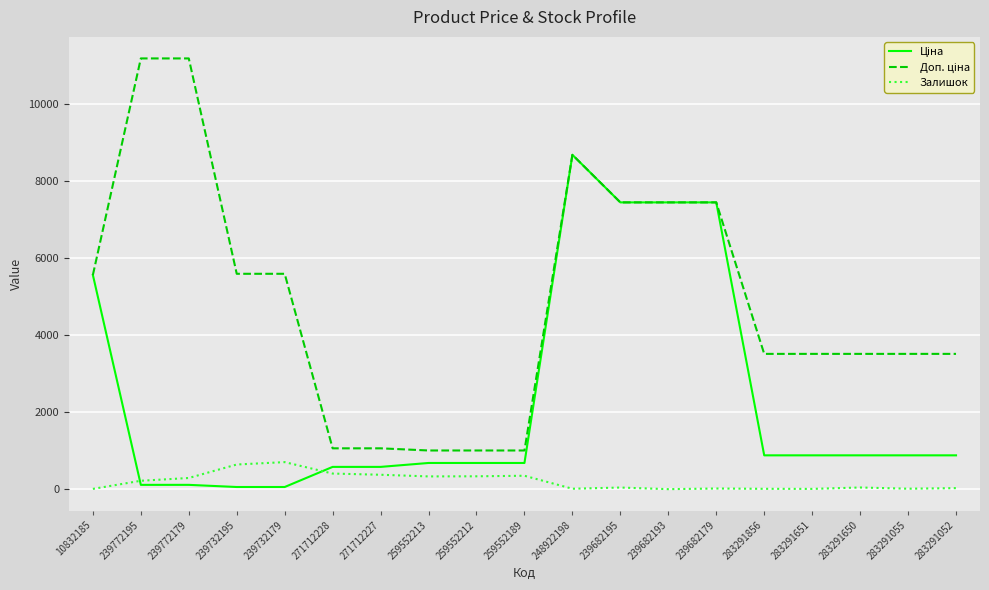

True or false: Залишок has a value of 290.0 at 239772179.

True